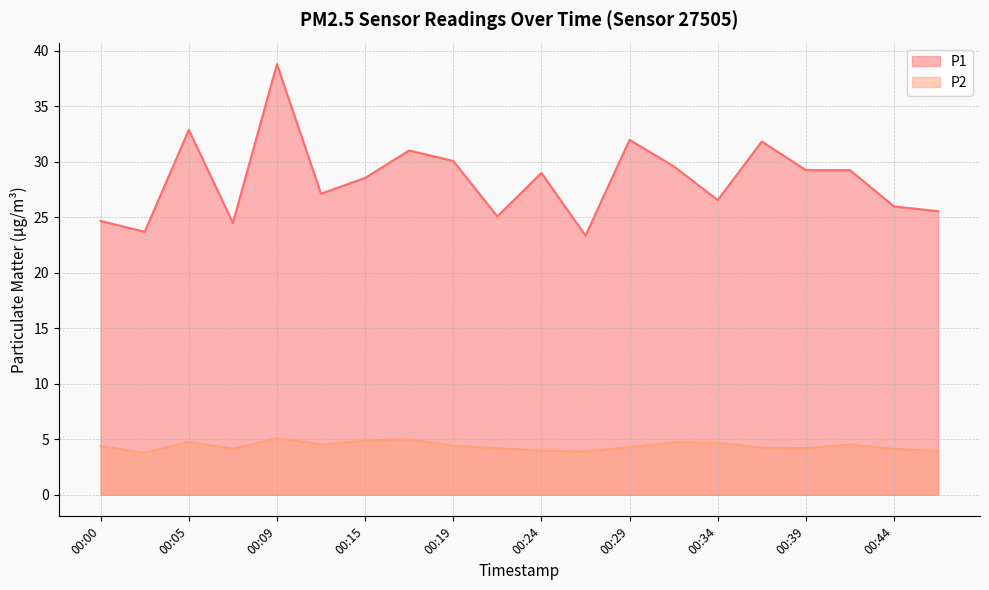

The P2 series shows 5.6 at 00:24. True or false?

False